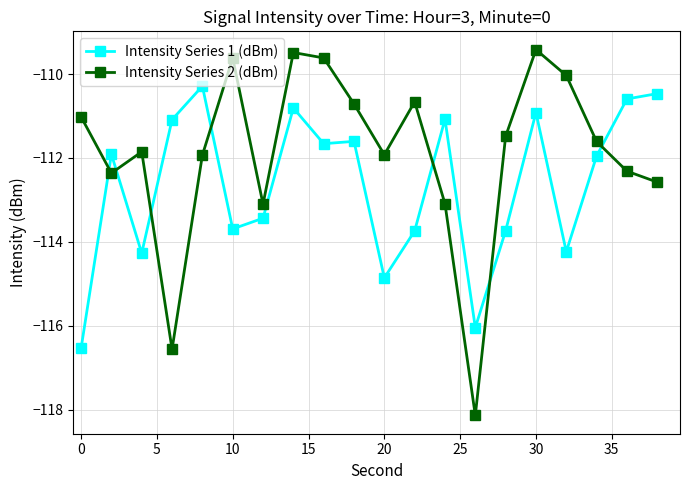

List the series in order of their overall mean, lowest first.

Intensity Series 1 (dBm), Intensity Series 2 (dBm)